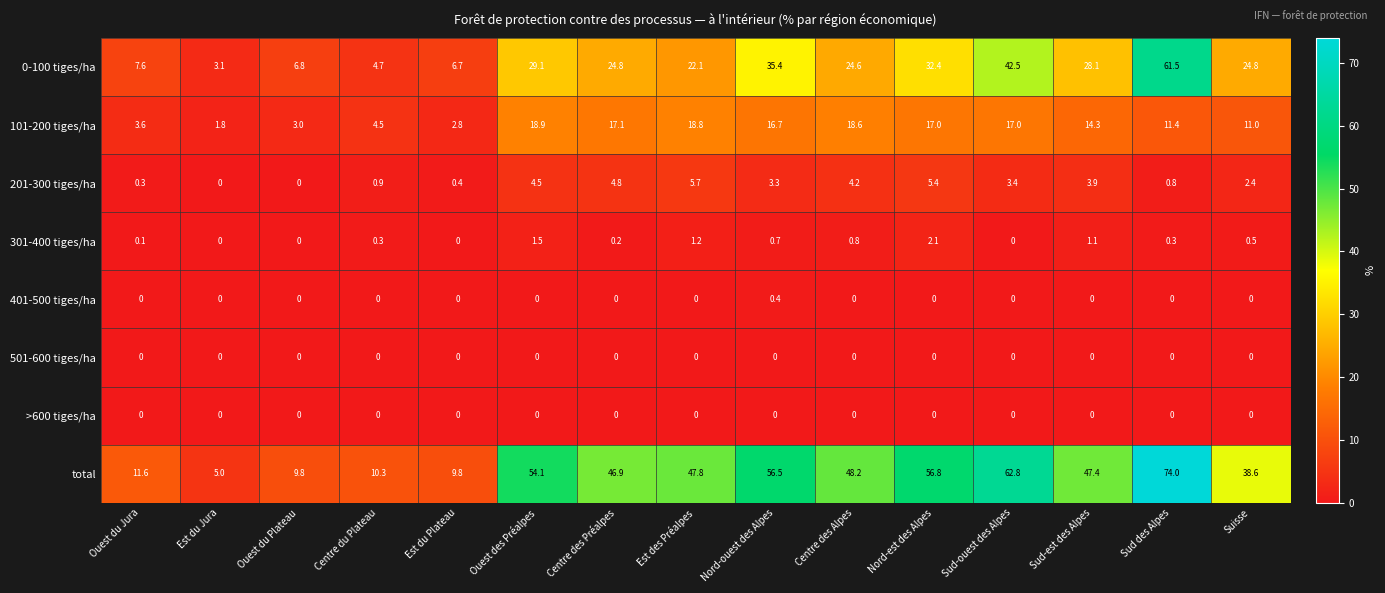

The >600 tiges/ha series shows 0.0 at Centre du Plateau. True or false?

True